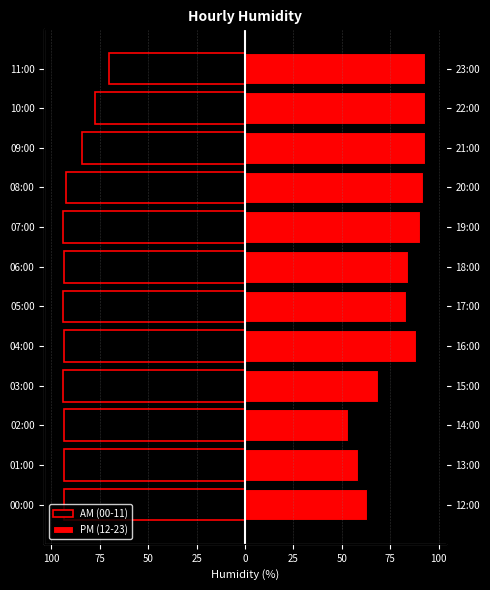

What is the approximate value of AM (00-11) at 08:00?

-92.4